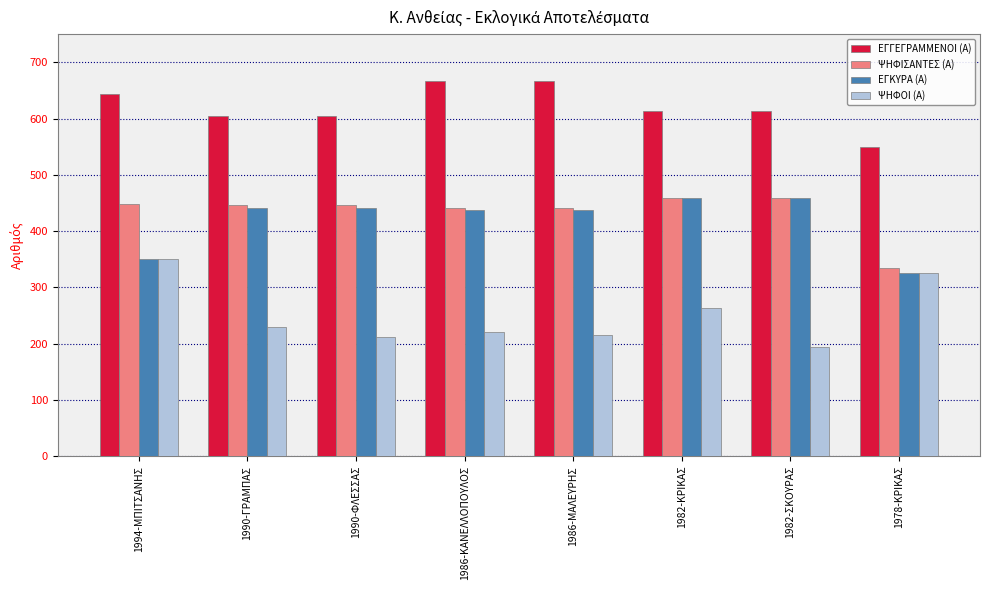

Where is ΕΓΚΥΡΑ (Α) nearest to the value 392?

1994-ΜΠΙΤΣΑΝΗΣ